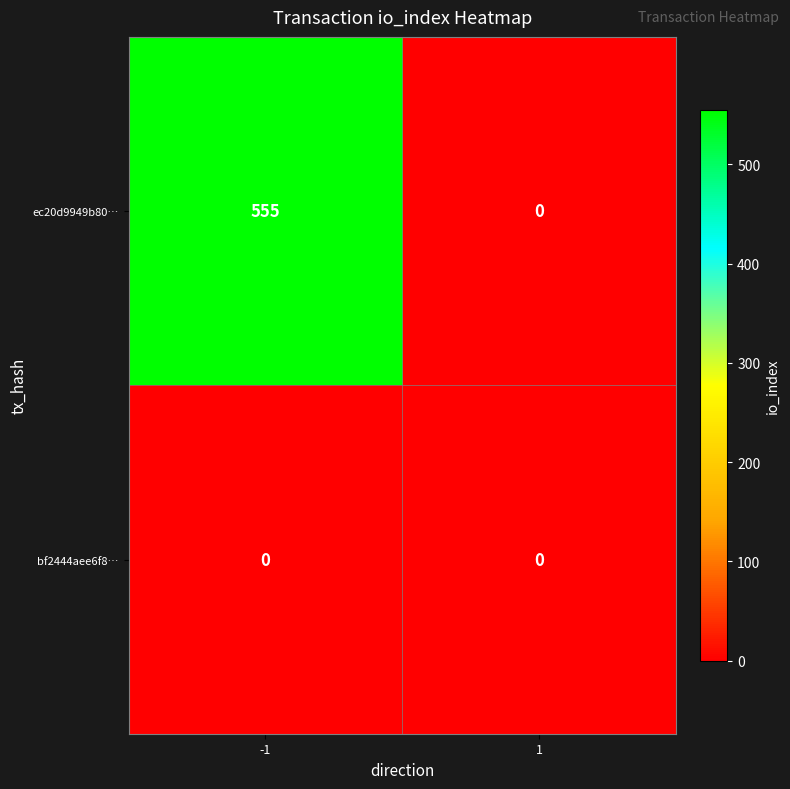

List the series in order of their peak value, highest first.

ec20d9949b80…, bf2444aee6f8…